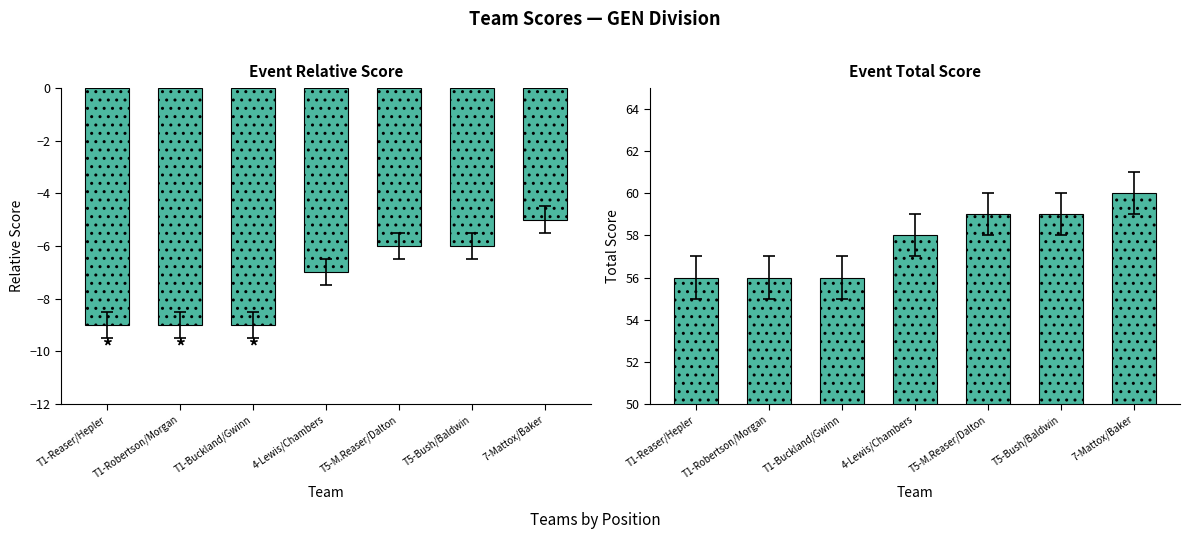

What position from the left is T5-M.Reaser/Dalton?

5